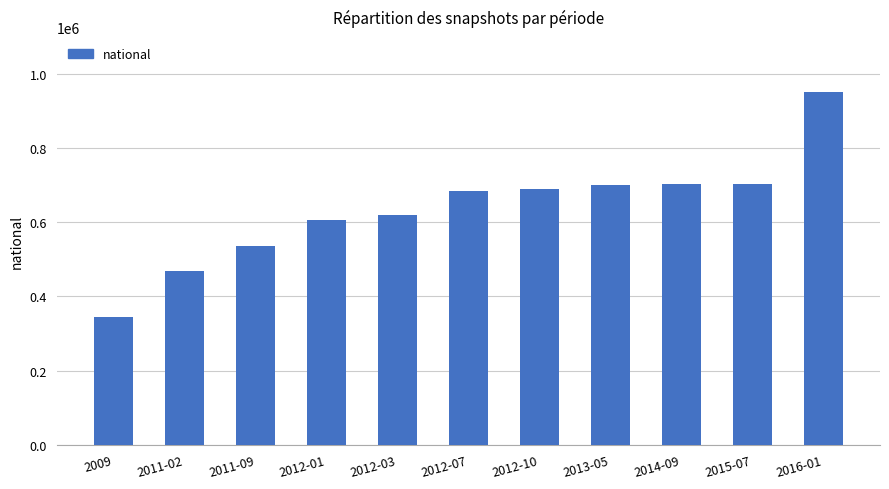

What value does the data have at 2015-07, to the nearest 50?

703500